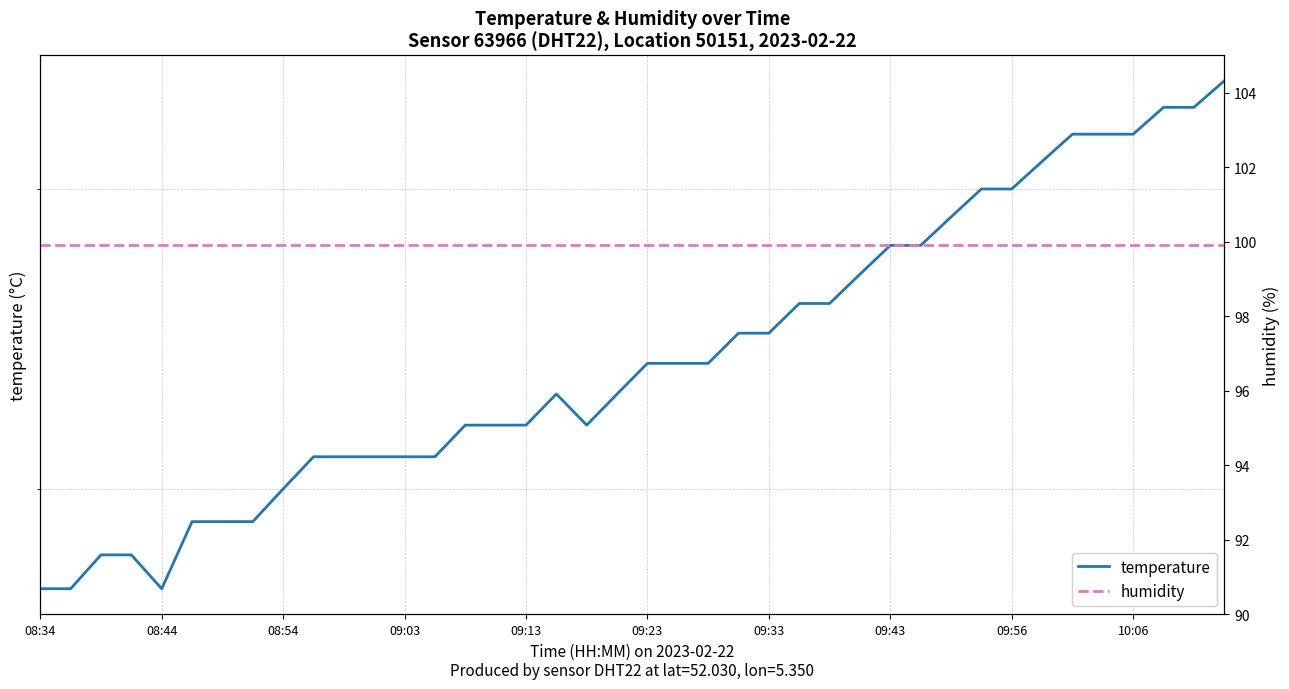

Rank the series at 09:23 from lowest to highest value.

temperature, humidity